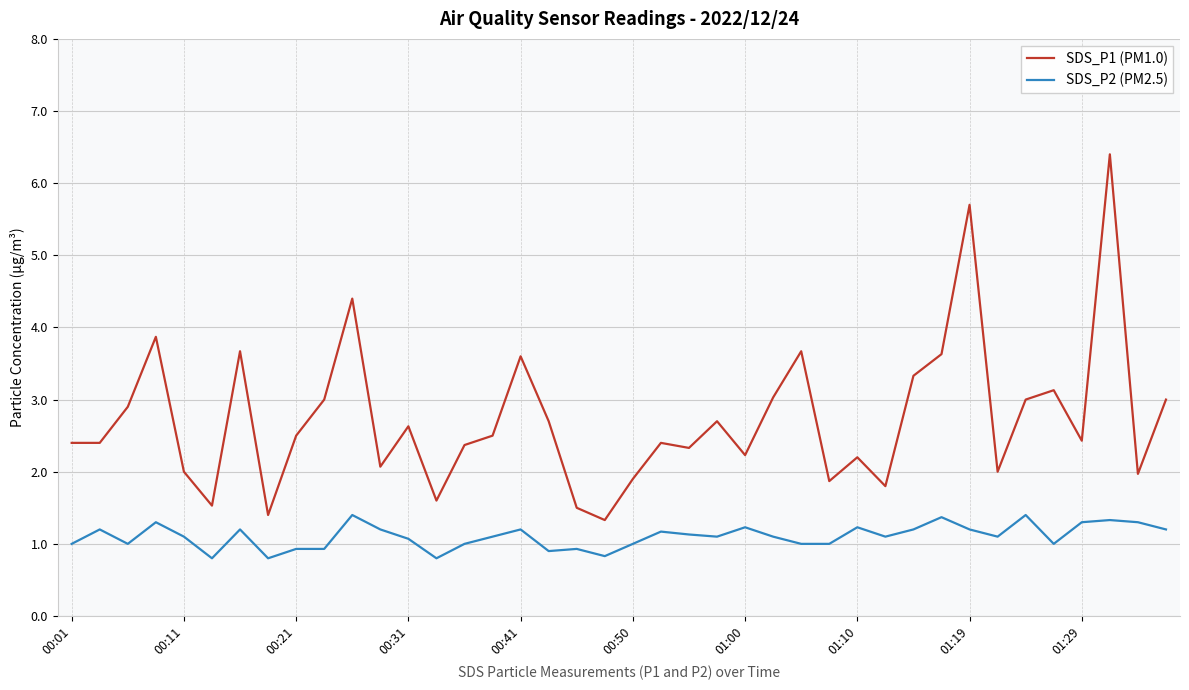

Which series has the largest range (max minus min)?

SDS_P1 (PM1.0)